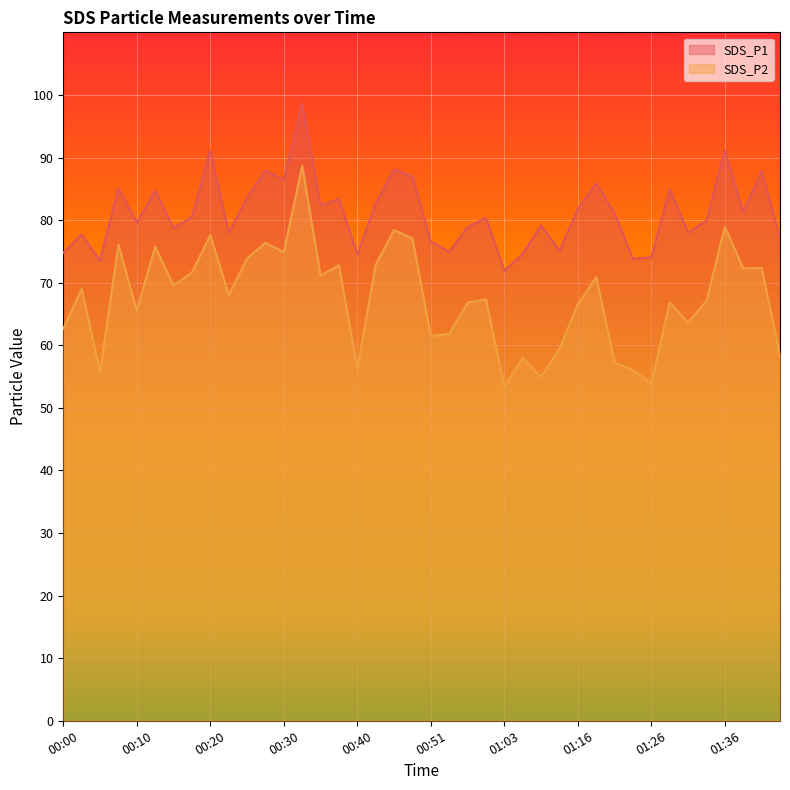

Which label corresponds to the largest value in the chart?

00:33